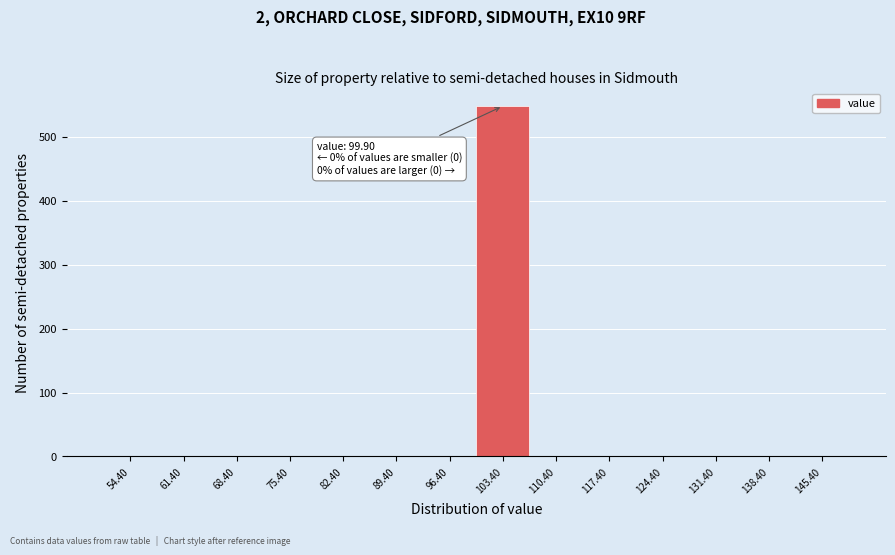

Over which range of the x-axis is the bar tallest?

99.9 to 106.9